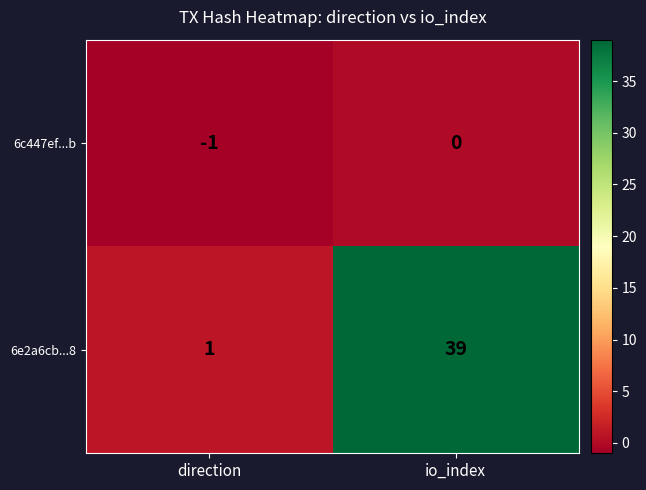

What is the difference between the highest and lowest values at io_index?

39